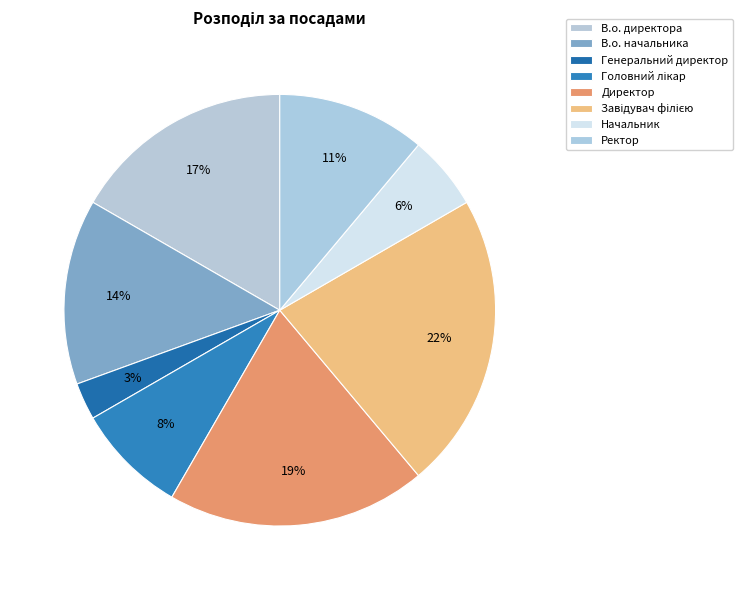

To the nearest percent, what percentage of the pie is Завідувач філією?

22%